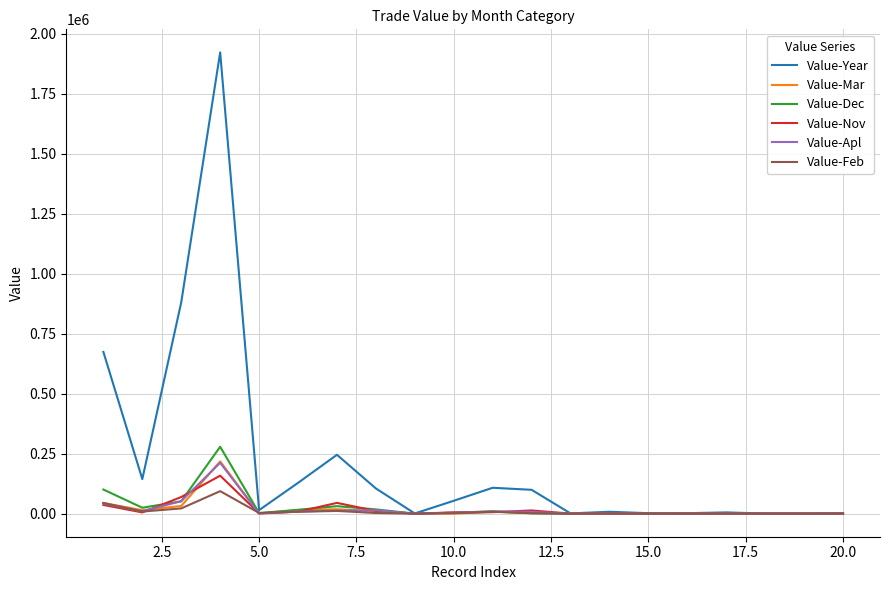

What is the sum of all Value-Dec values?

540780